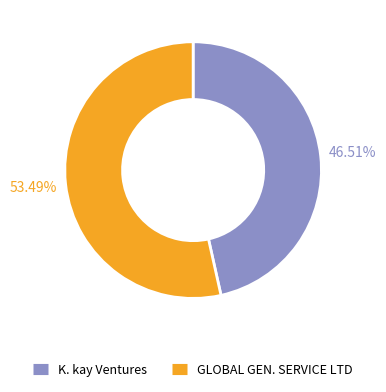

To the nearest percent, what percentage of the pie is GLOBAL GEN. SERVICE LTD?

53%